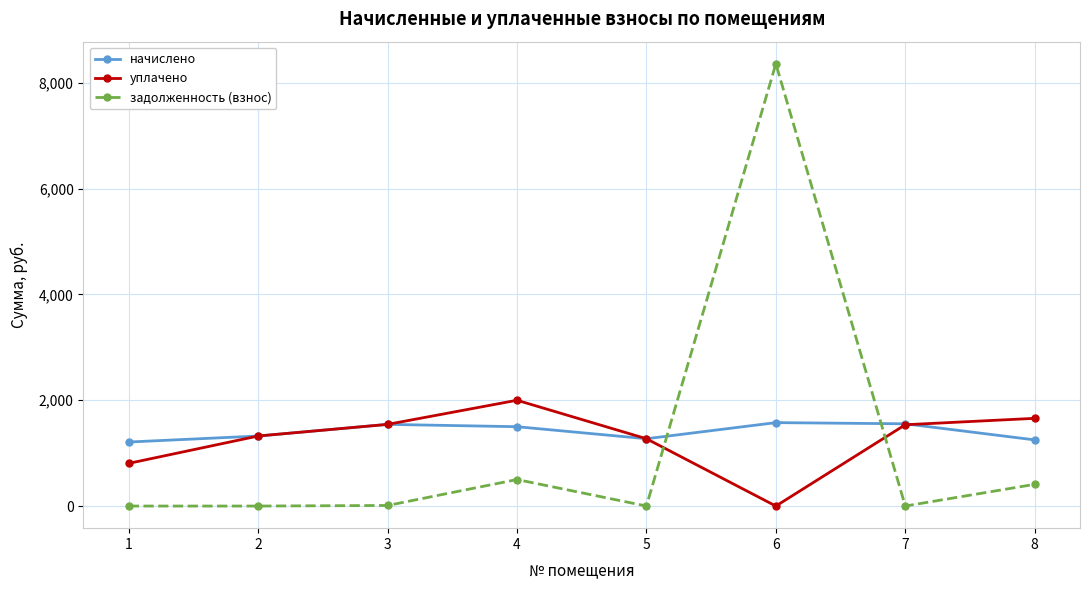

At which category is the sum across all series the highest?

6